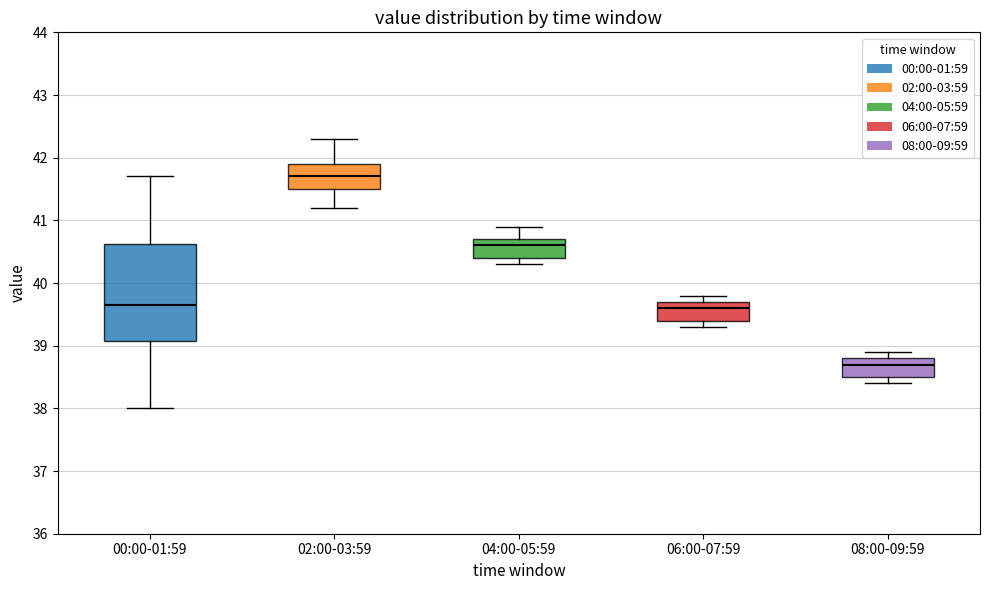

Which box's median line is the lowest?

08:00-09:59